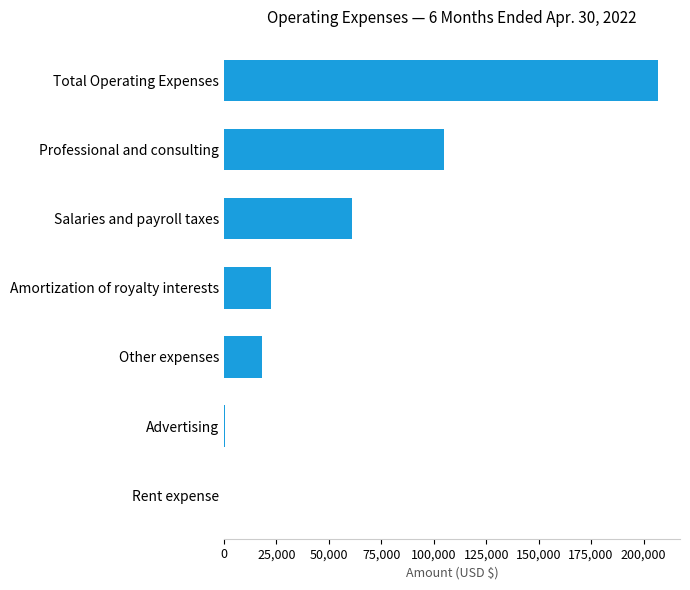

The chart shows a value of 104940 at Professional and consulting. True or false?

True